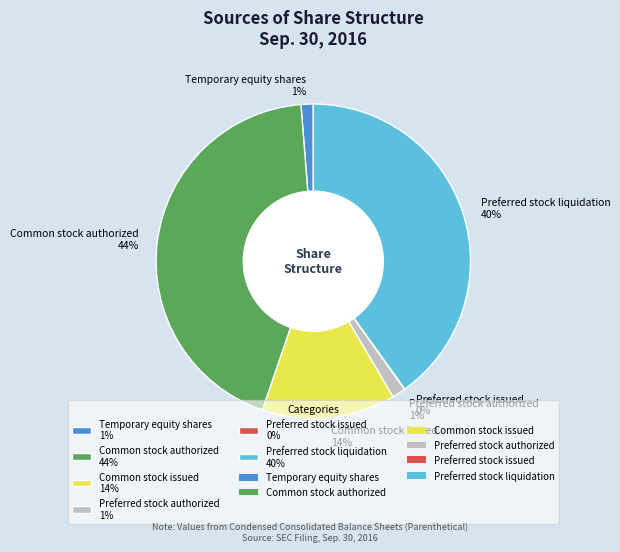

Is it true that Common stock authorized 44% is 44% of the pie?

True